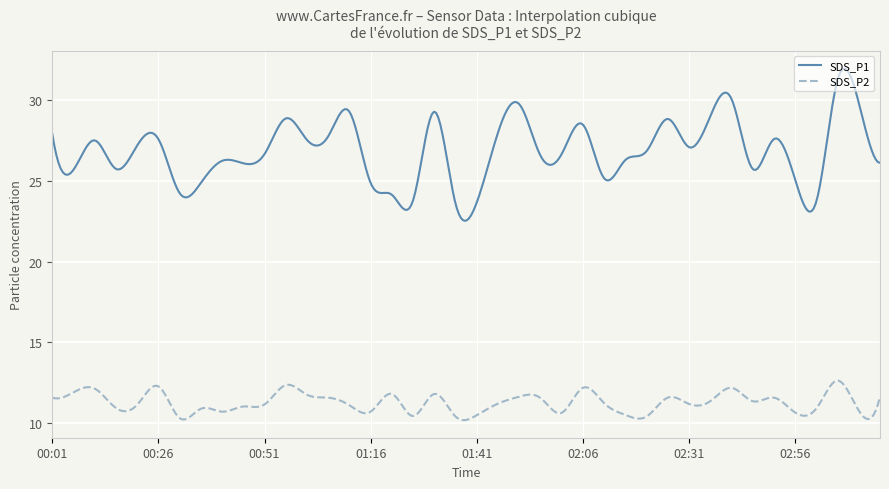

How many lines are shown in the chart?

2